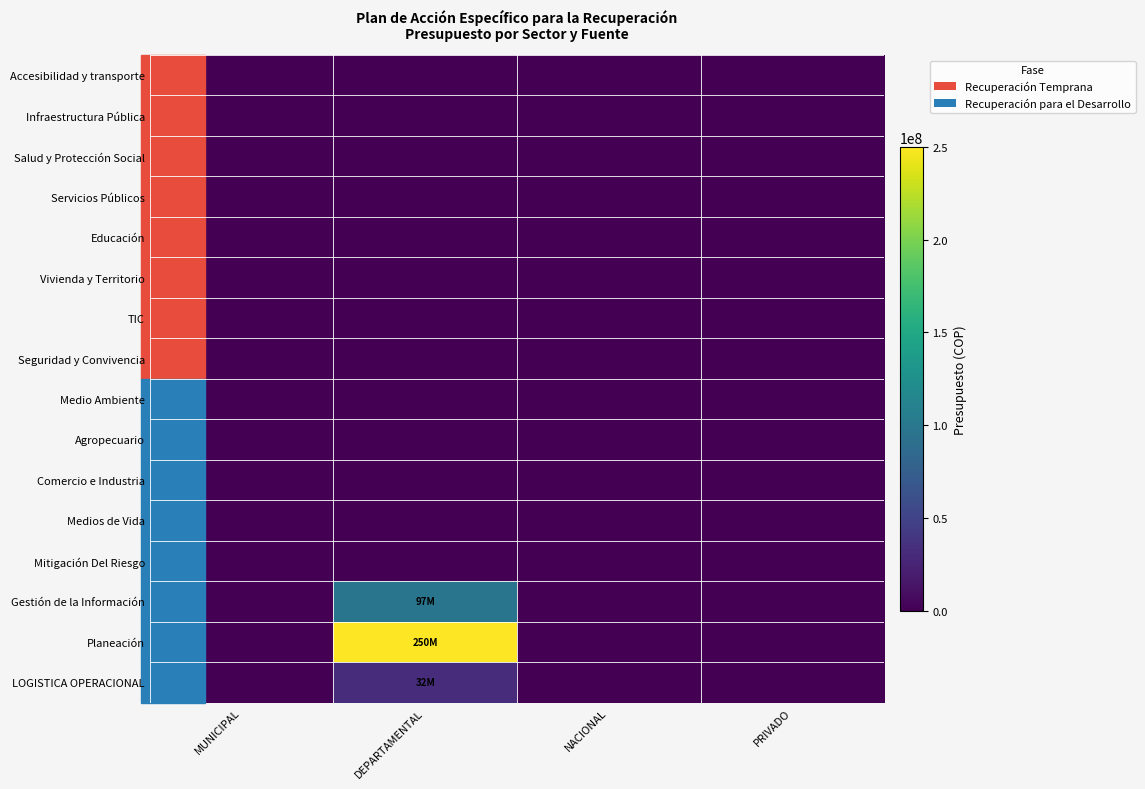

Rank the series at NACIONAL from highest to lowest value.

Accesibilidad y transporte, Infraestructura Pública, Salud y Protección Social, Servicios Públicos, Educación, Vivienda y Territorio, TIC, Seguridad y Convivencia, Medio Ambiente, Agropecuario, Comercio e Industria, Medios de Vida, Mitigación Del Riesgo, Gestión de la Información, Planeación, LOGISTICA OPERACIONAL